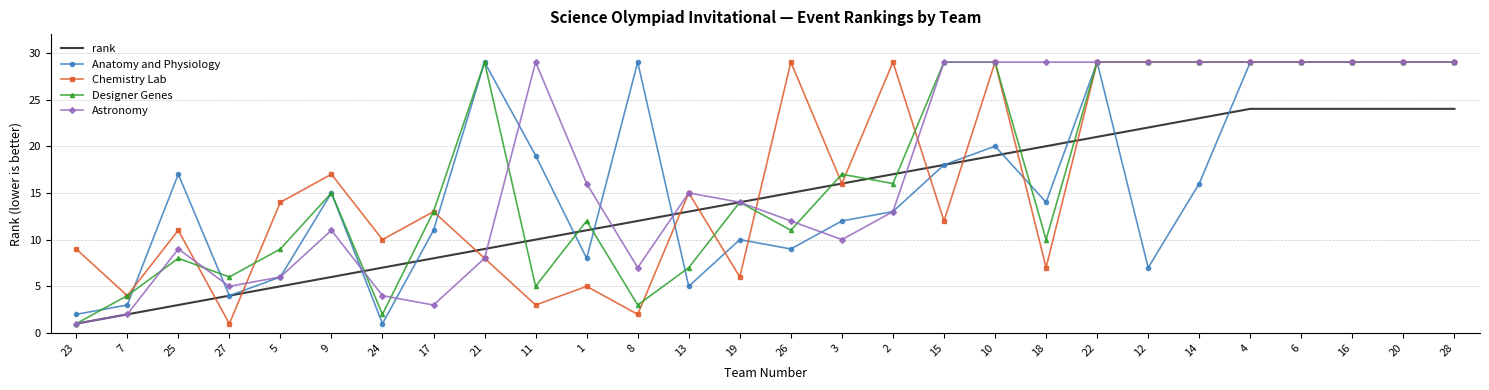

What is the total value across all series at 28?

140